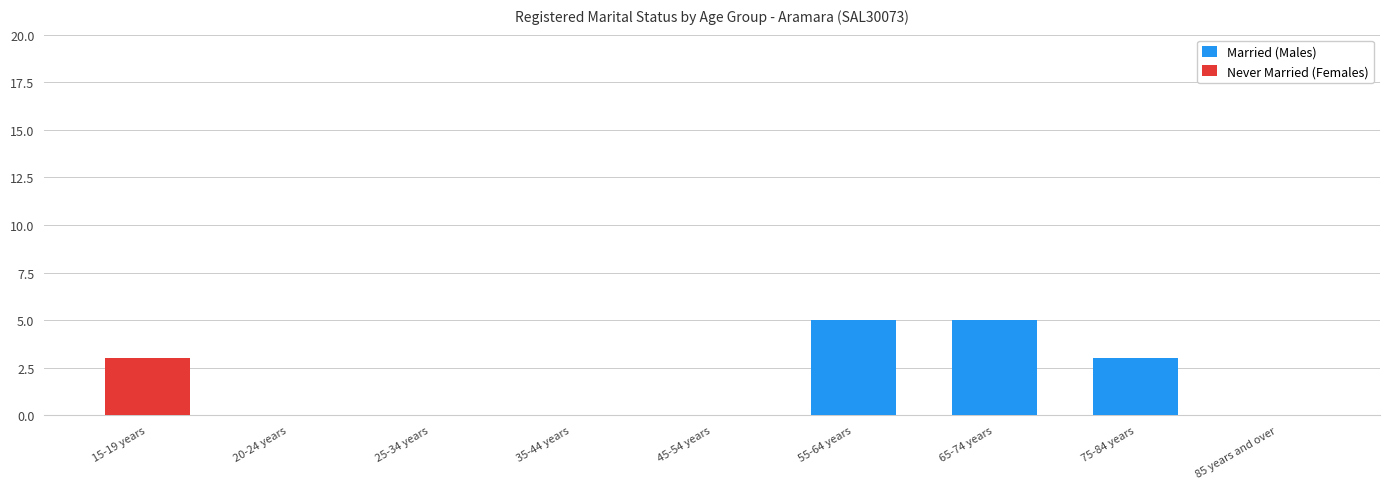

What is the label of the 3rd bar from the right?

65-74 years